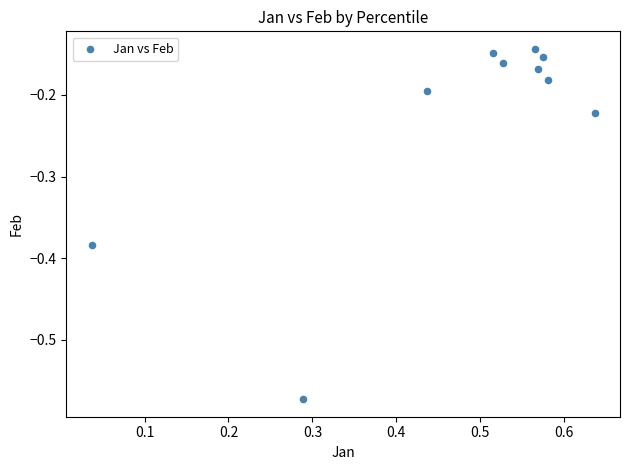

What is the range of Y values (max minus min)?

0.4